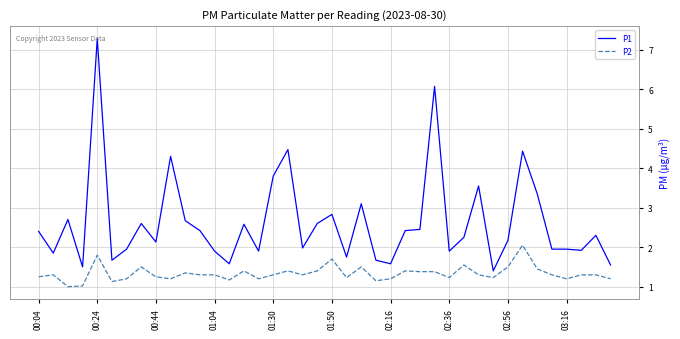

What is the lowest value of the P1 series?

1.4